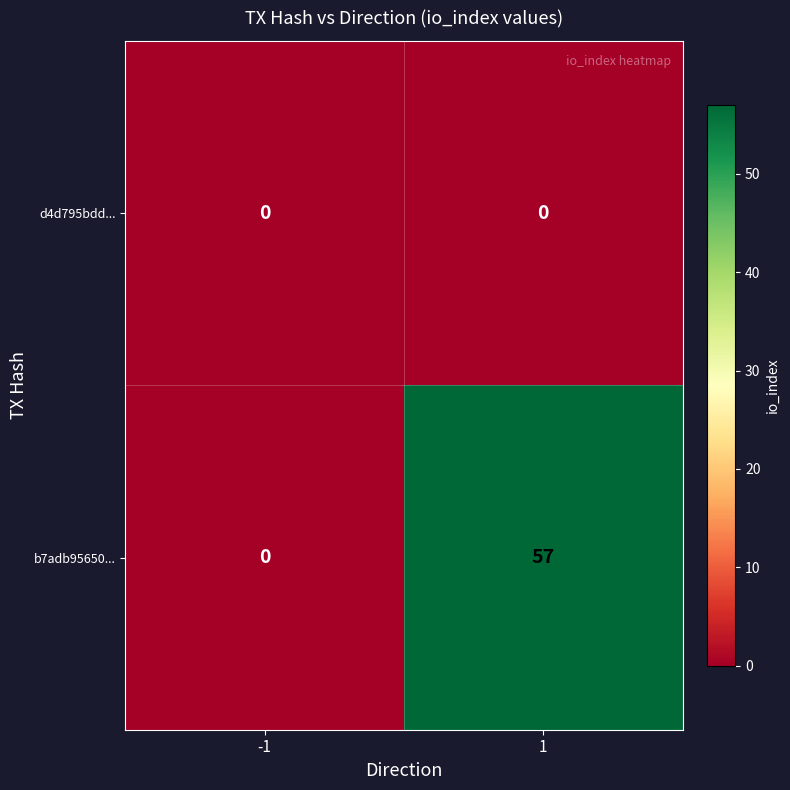

What is the sum of all b7adb95650... values?

57